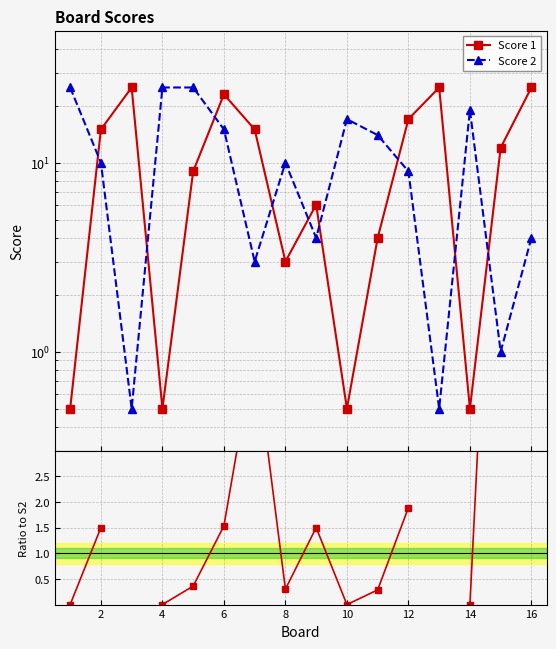

At which label does Score 1 first exceed 12?

2